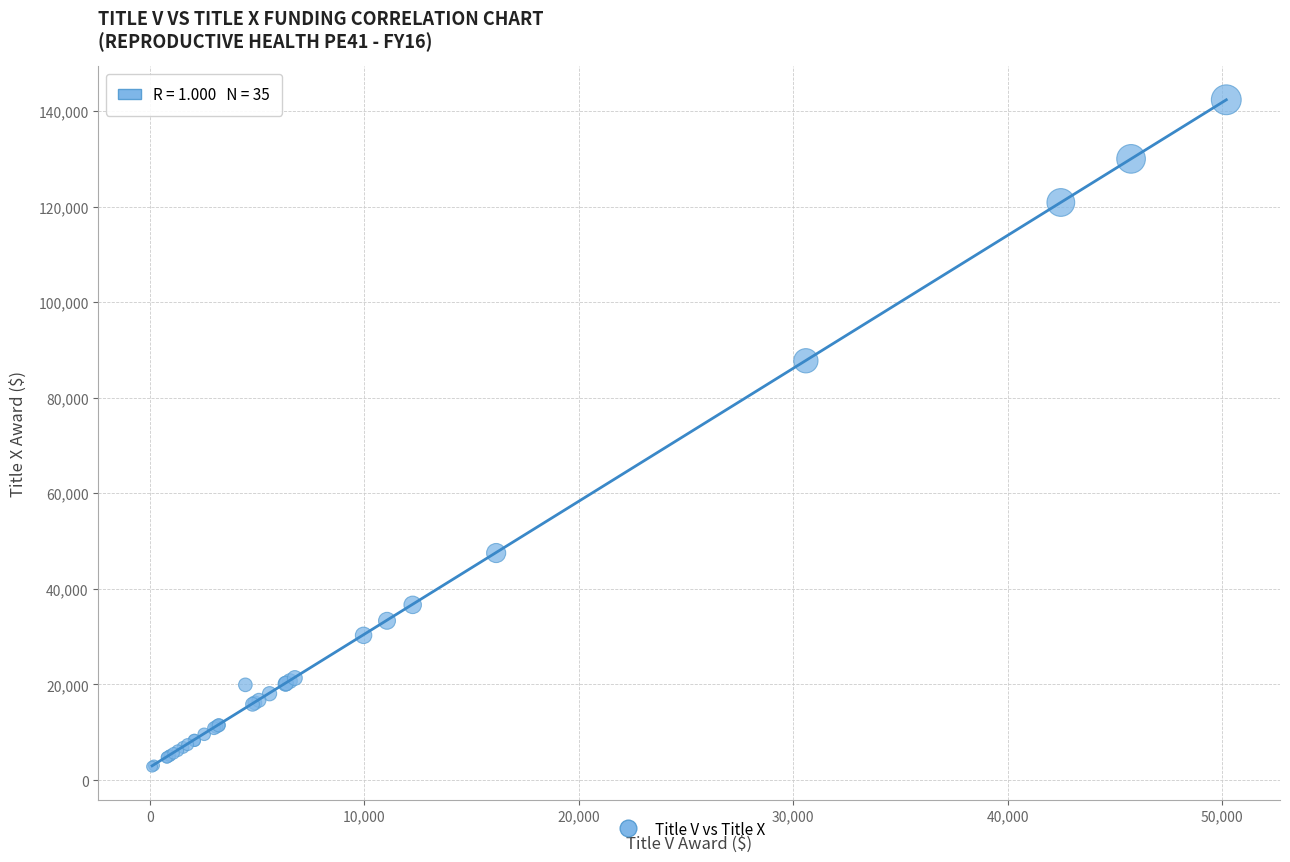

What Y value in the scatter plot is closest to 72562?

87723.5